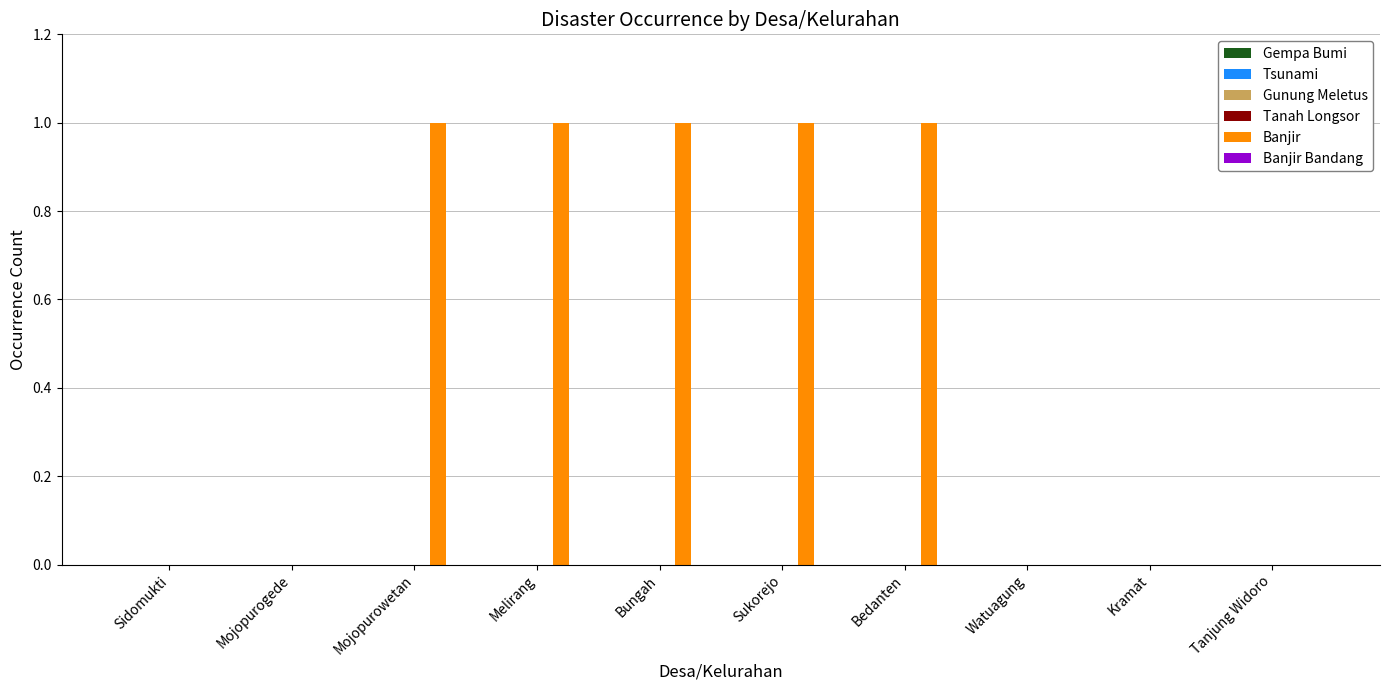

What is the sum of all values?

5